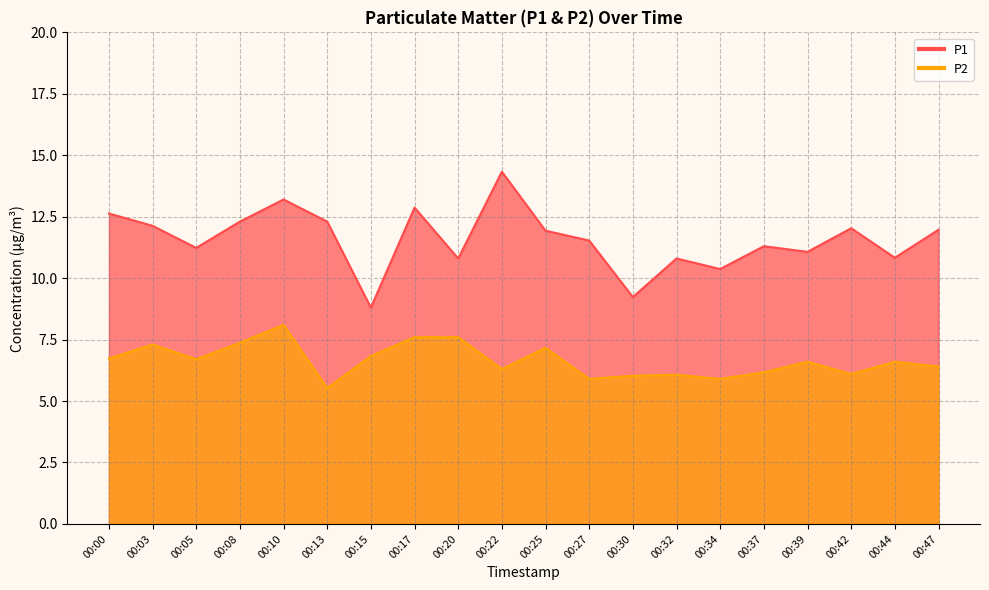

What is the spread (max minus min) of values at 00:34?

4.5